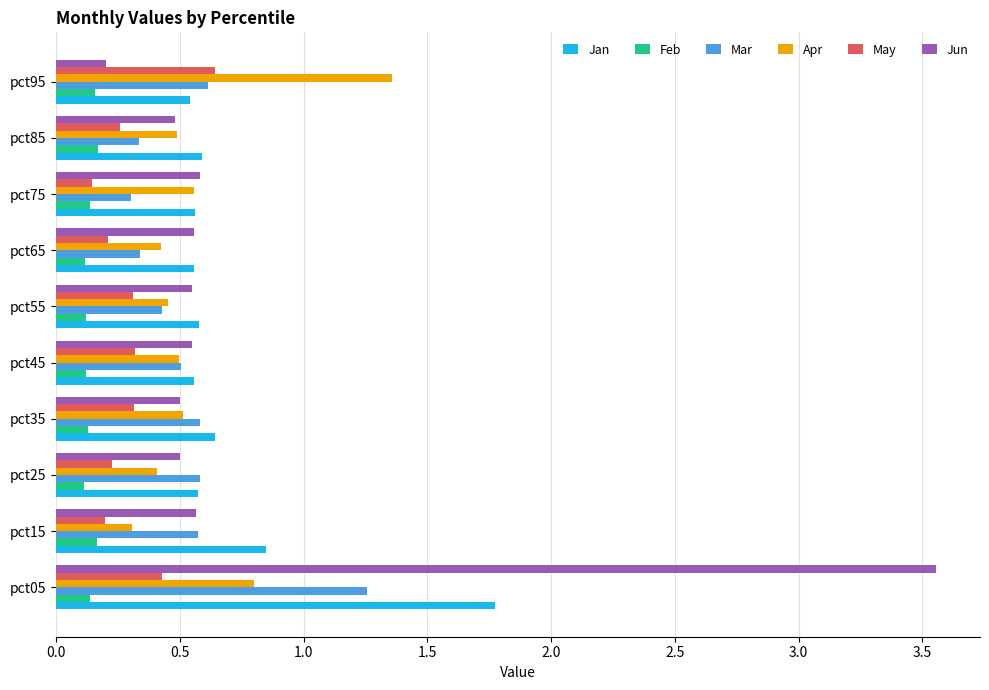

The May series shows 0.1 at pct55. True or false?

False